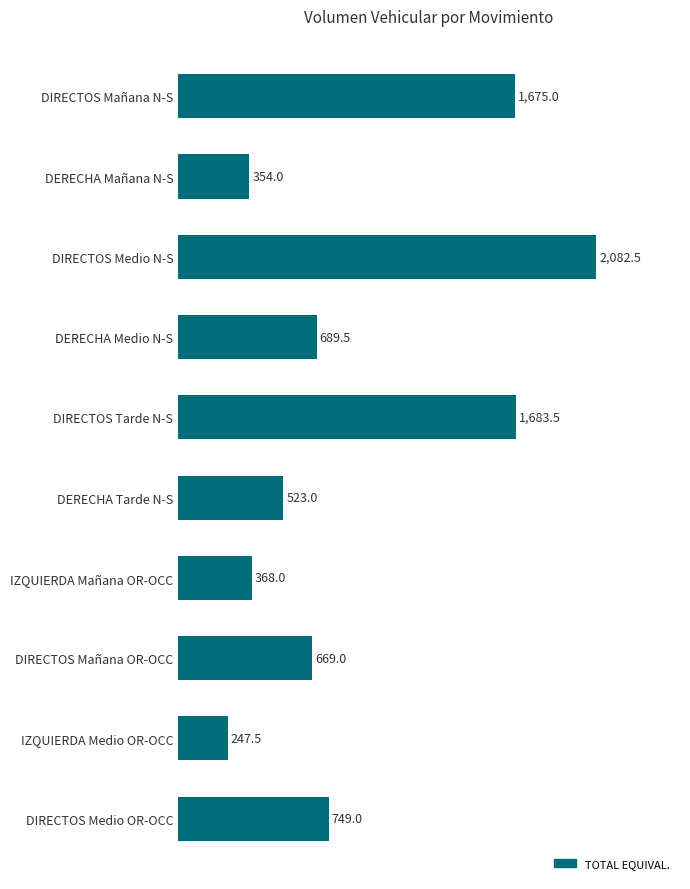

The chart shows a value of 247.5 at IZQUIERDA Medio OR-OCC. True or false?

True